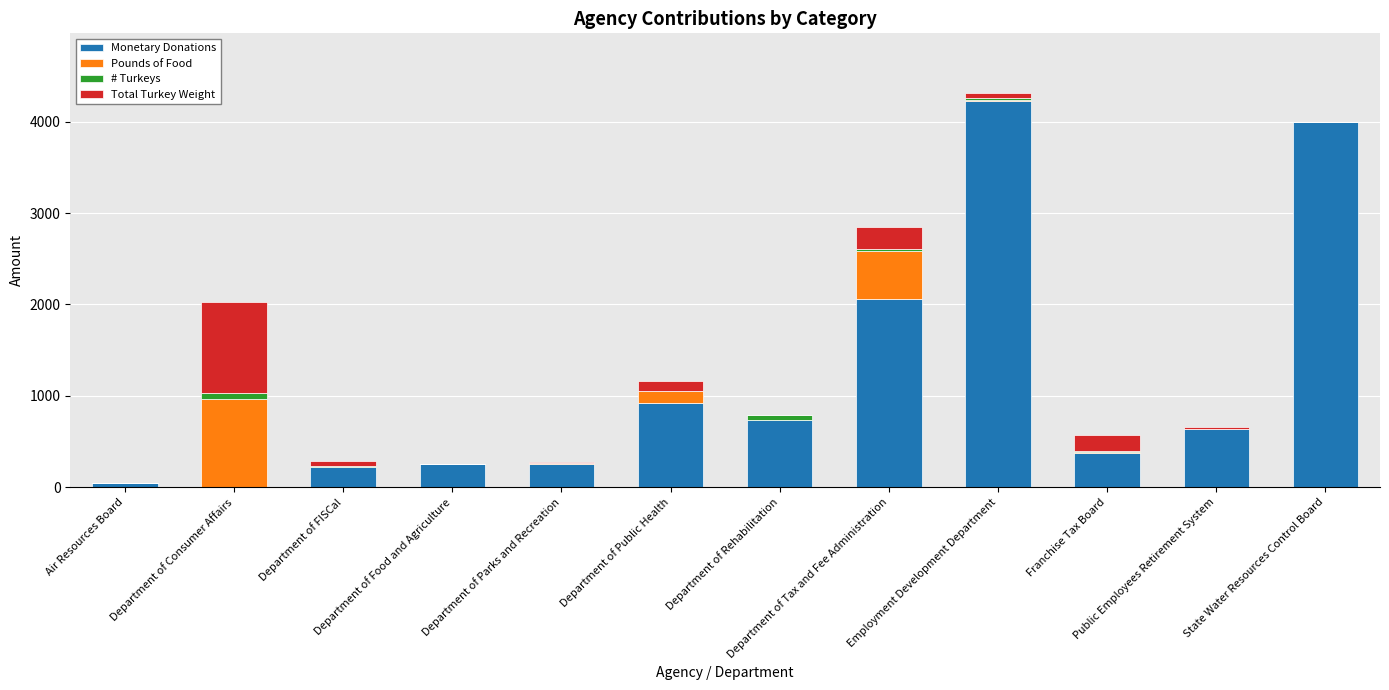

Are the bars grouped side by side (vs. stacked)?

No